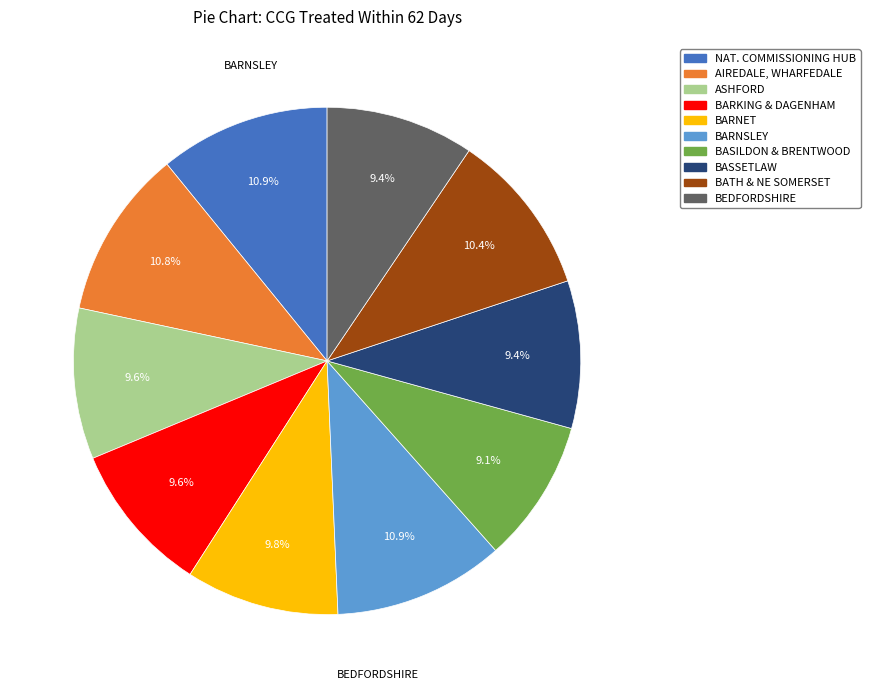

Does any single category account for the majority?

No